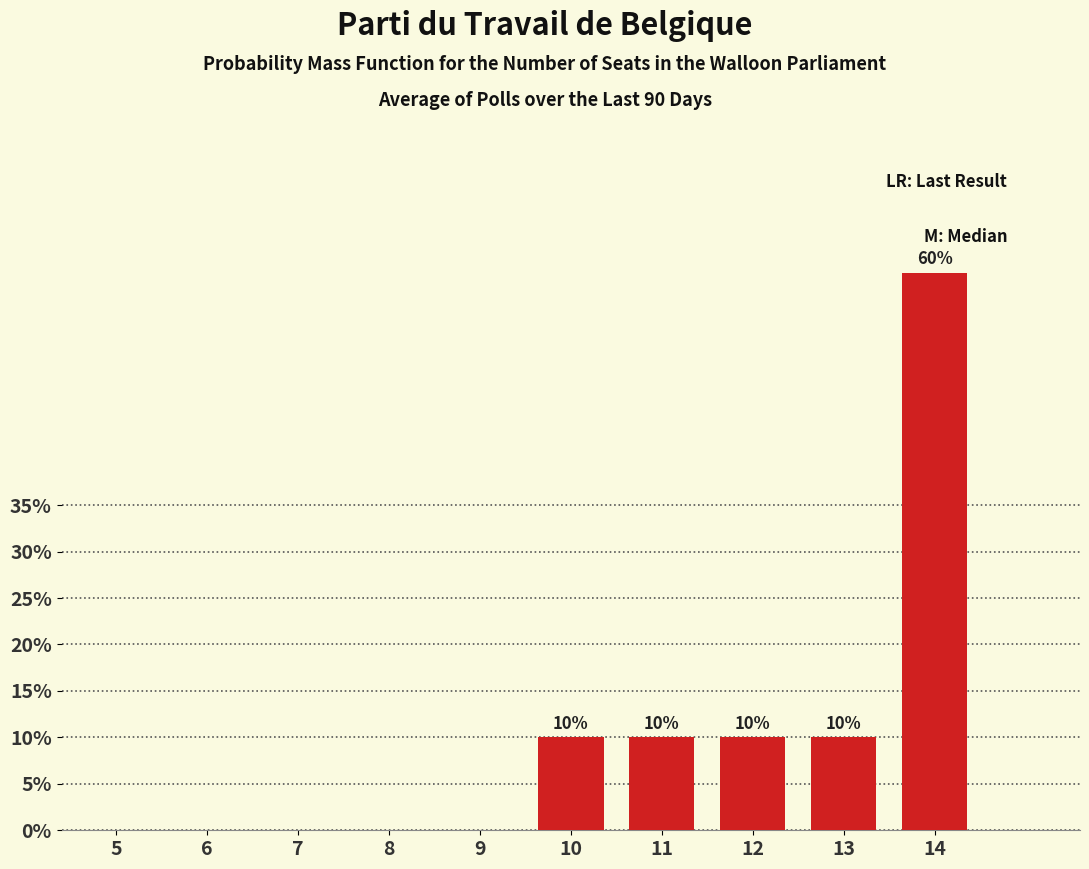

Is it true that the value at 13 is 10?

True